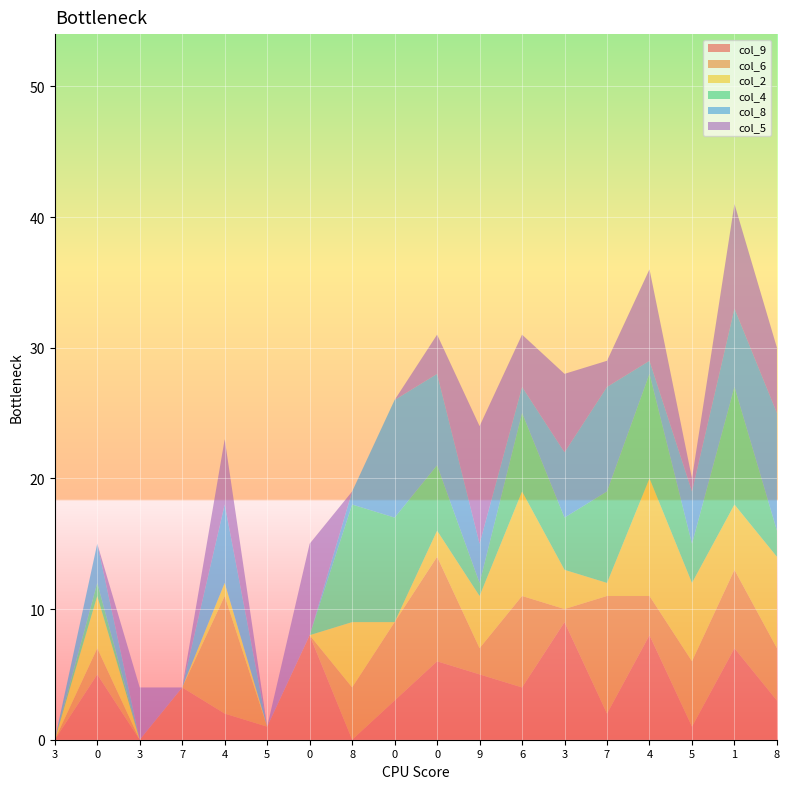

Reading left to right, list all the values displayed in this chart.

col_9: 0	5	0	4	2	1	8	0	3	6	5	4	9	2	8	1	7	3
col_6: 0	2	0	0	9	0	0	4	6	8	2	7	1	9	3	5	6	4
col_2: 0	4	0	0	1	0	0	5	0	2	4	8	3	1	9	6	5	7
col_4: 0	1	0	0	0	0	0	9	8	5	1	6	4	7	8	3	9	2
col_8: 0	3	0	0	6	0	0	1	9	7	3	2	5	8	1	4	6	9
col_5: 0	0	4	0	5	0	7	0	0	3	9	4	6	2	7	1	8	5